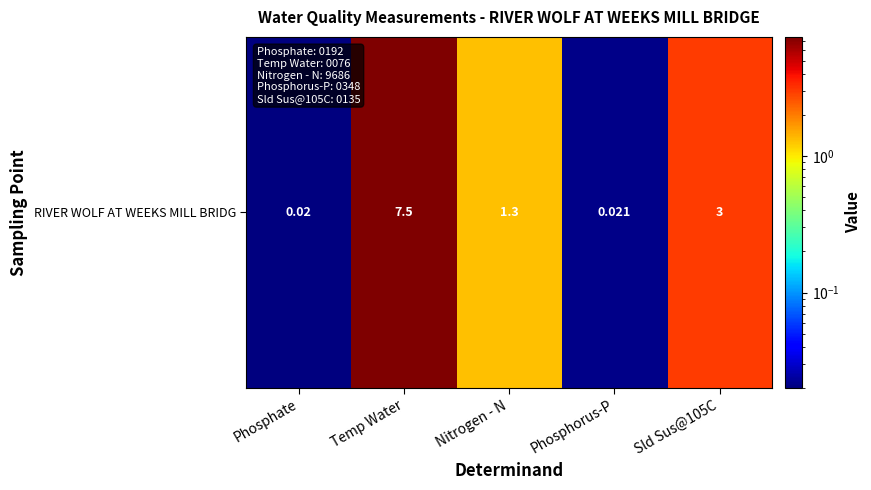

What is the change in value from Nitrogen - N to Phosphorus-P?

-1.3